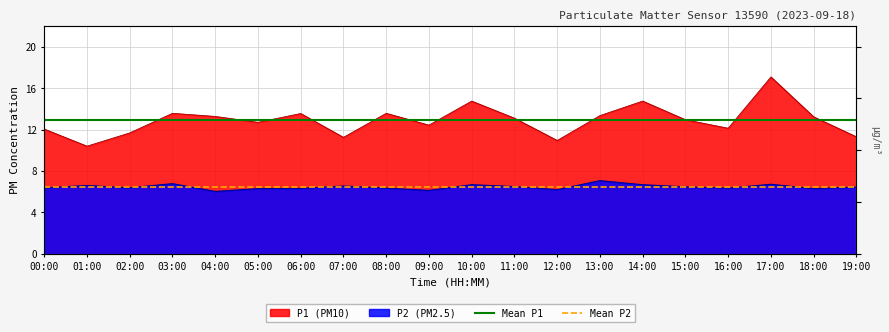

What is the sum of the Mean P1 values at 00:00 and 01:00?

25.8